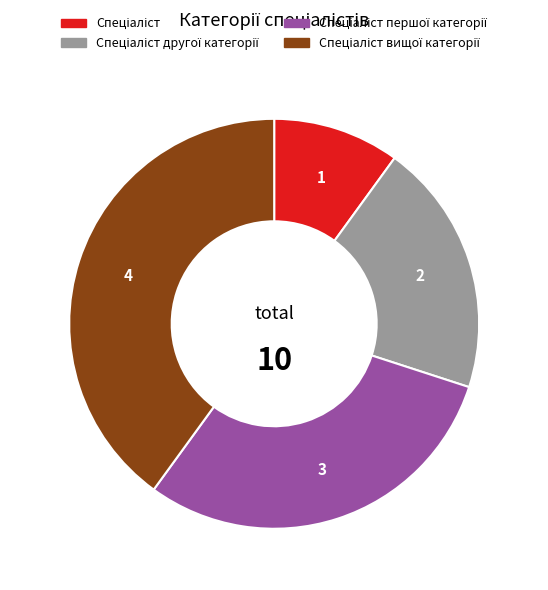

Does any single category account for the majority?

No